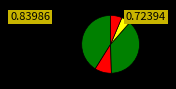

Count the number of slices in the pie.

5